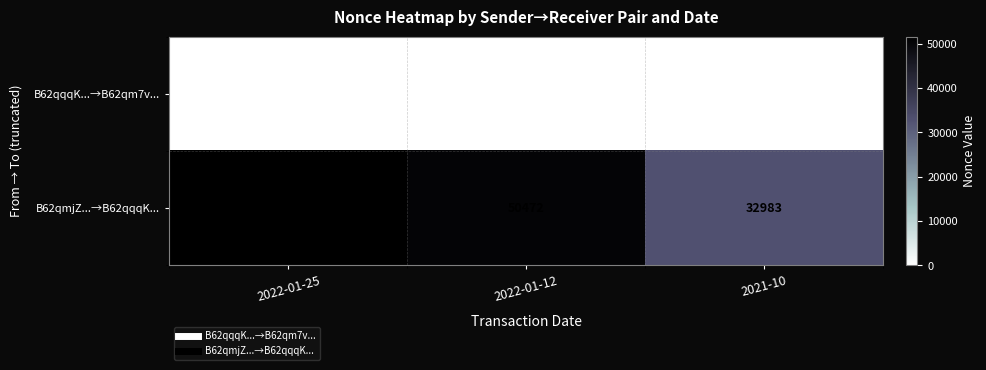

Reading left to right, what are all the values shown in this chart?

B62qqqK...→B62qm7v...: 2022-01-25=2	2022-01-12=1	2021-10=0
B62qmjZ...→B62qqqK...: 2022-01-25=51624	2022-01-12=50472	2021-10=32983